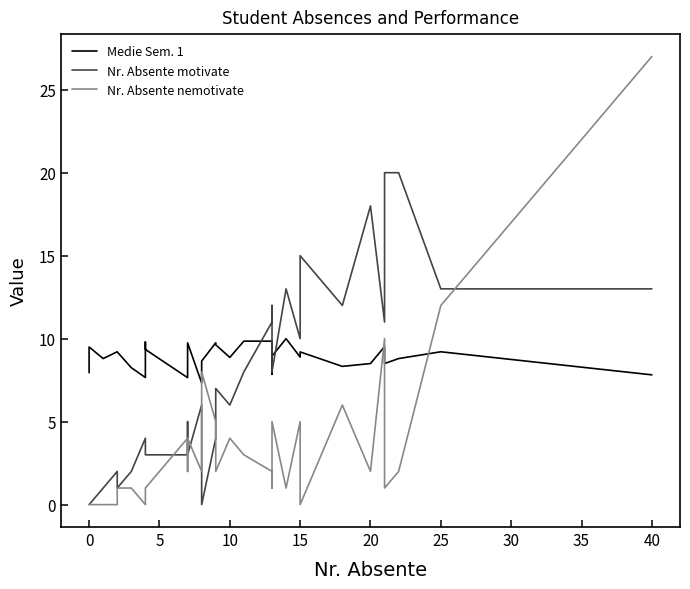

What is the label of the 16th point from the right?

15